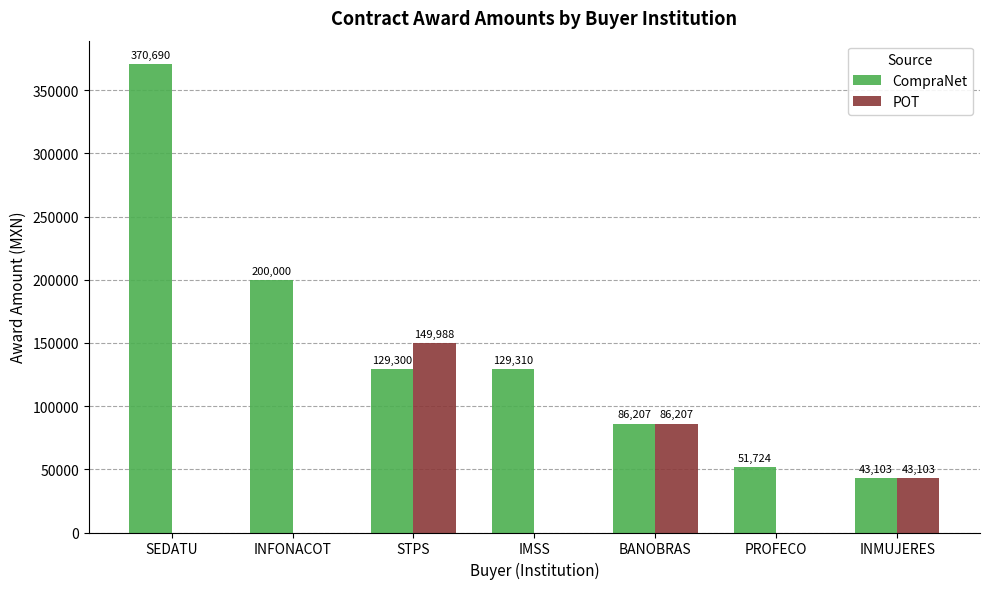

Is it true that CompraNet equals 370690.0 at SEDATU?

True